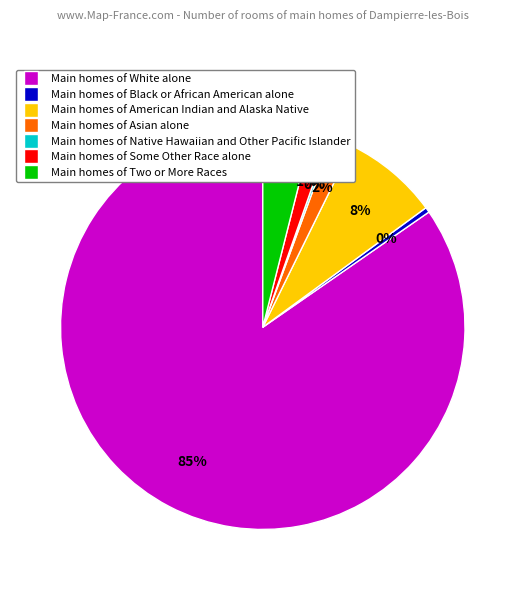

Is there a majority slice in this chart?

Yes